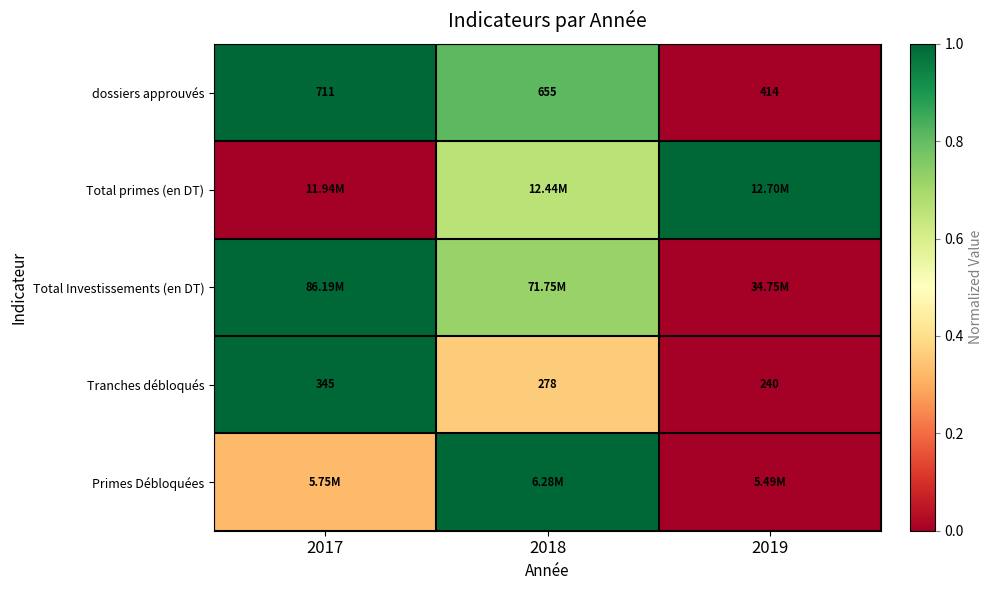

How many categories are shown in the chart?

3